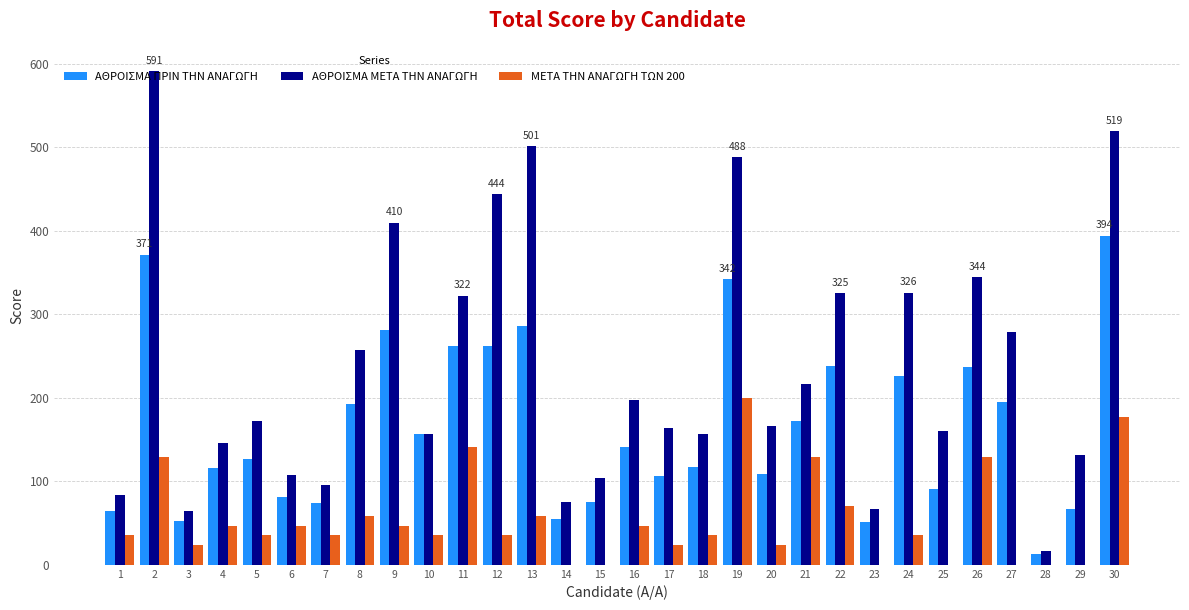

Which series changed the most between 1 and 10?

ΑΘΡΟΙΣΜΑ ΠΡΙΝ ΤΗΝ ΑΝΑΓΩΓΗ